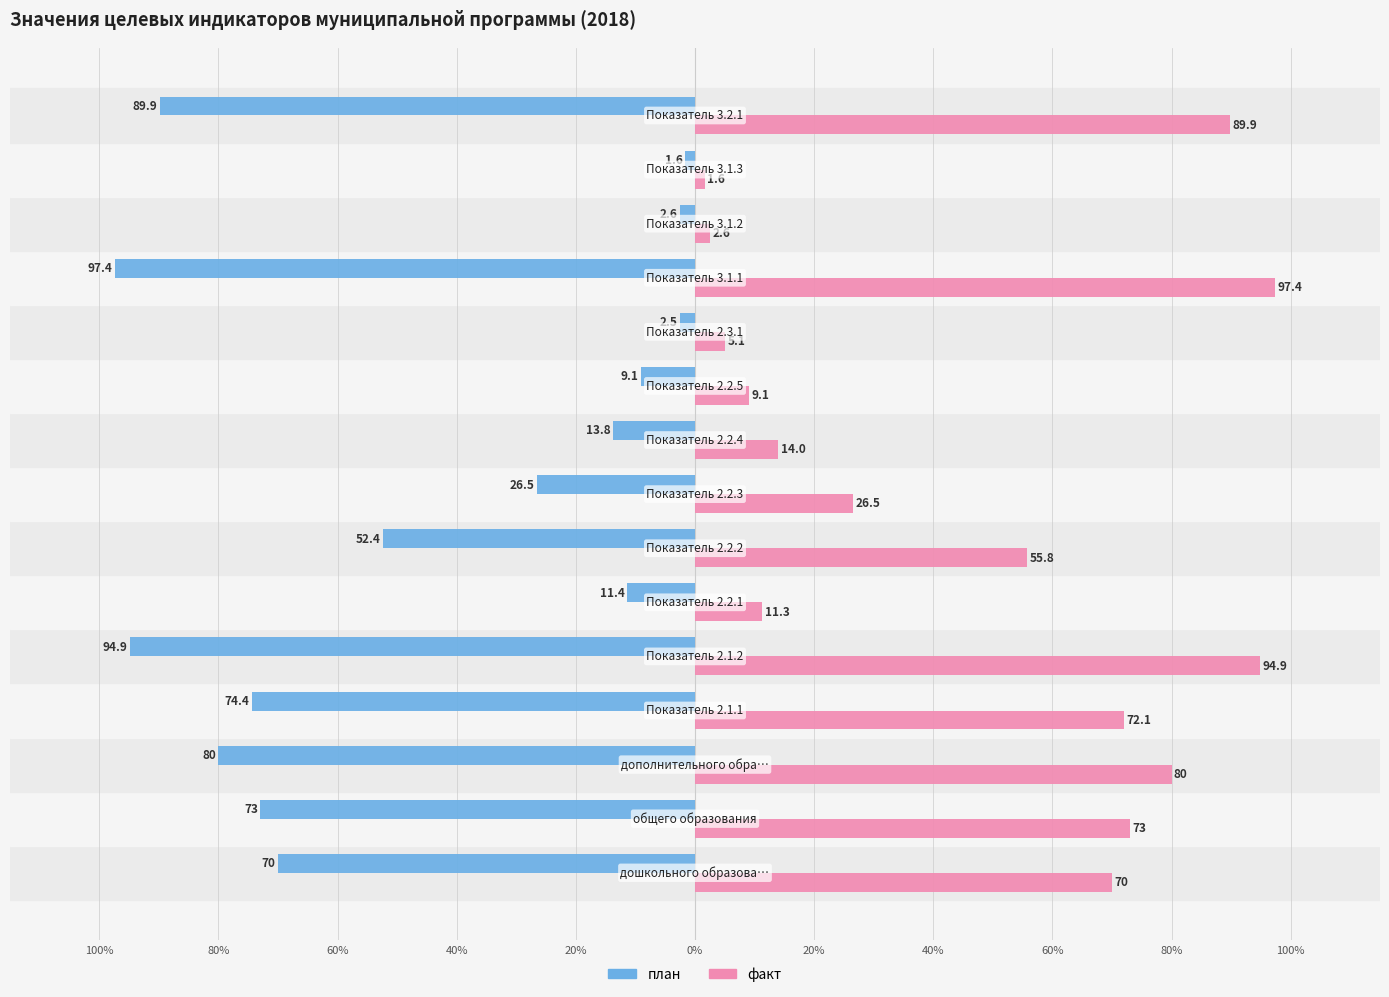

What are all the series names shown in the legend?

план, факт